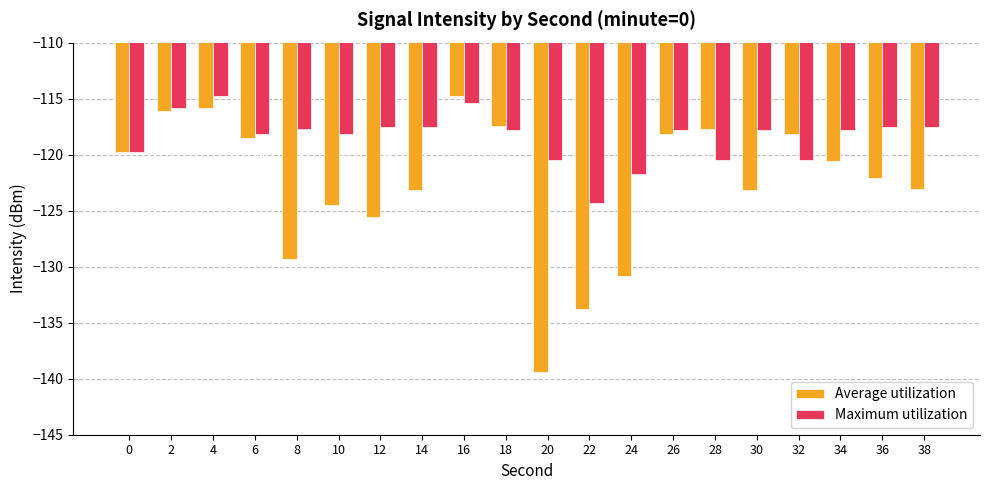

At which category does the chart reach its minimum across all series?

20